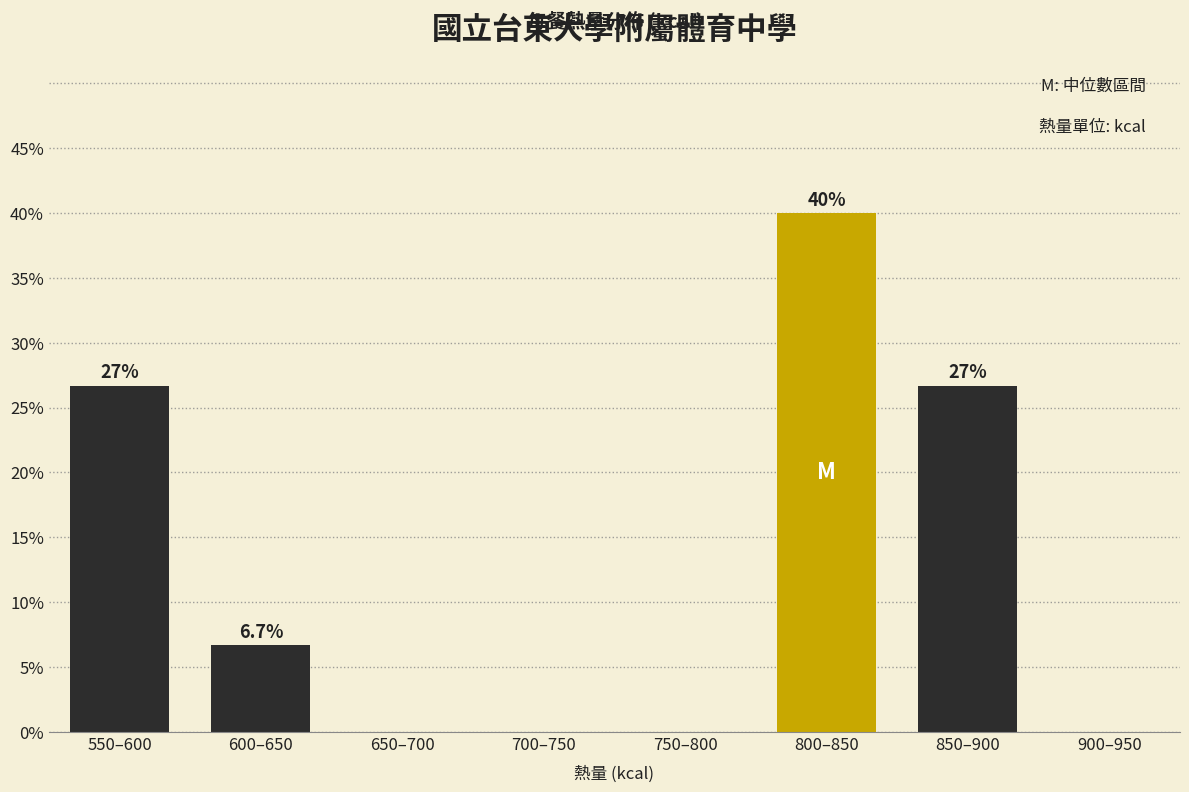

Reading left to right, what are all the values shown in this chart?

550–600=26.7	600–650=6.7	650–700=0.0	700–750=0.0	750–800=0.0	800–850=40.0	850–900=26.7	900–950=0.0